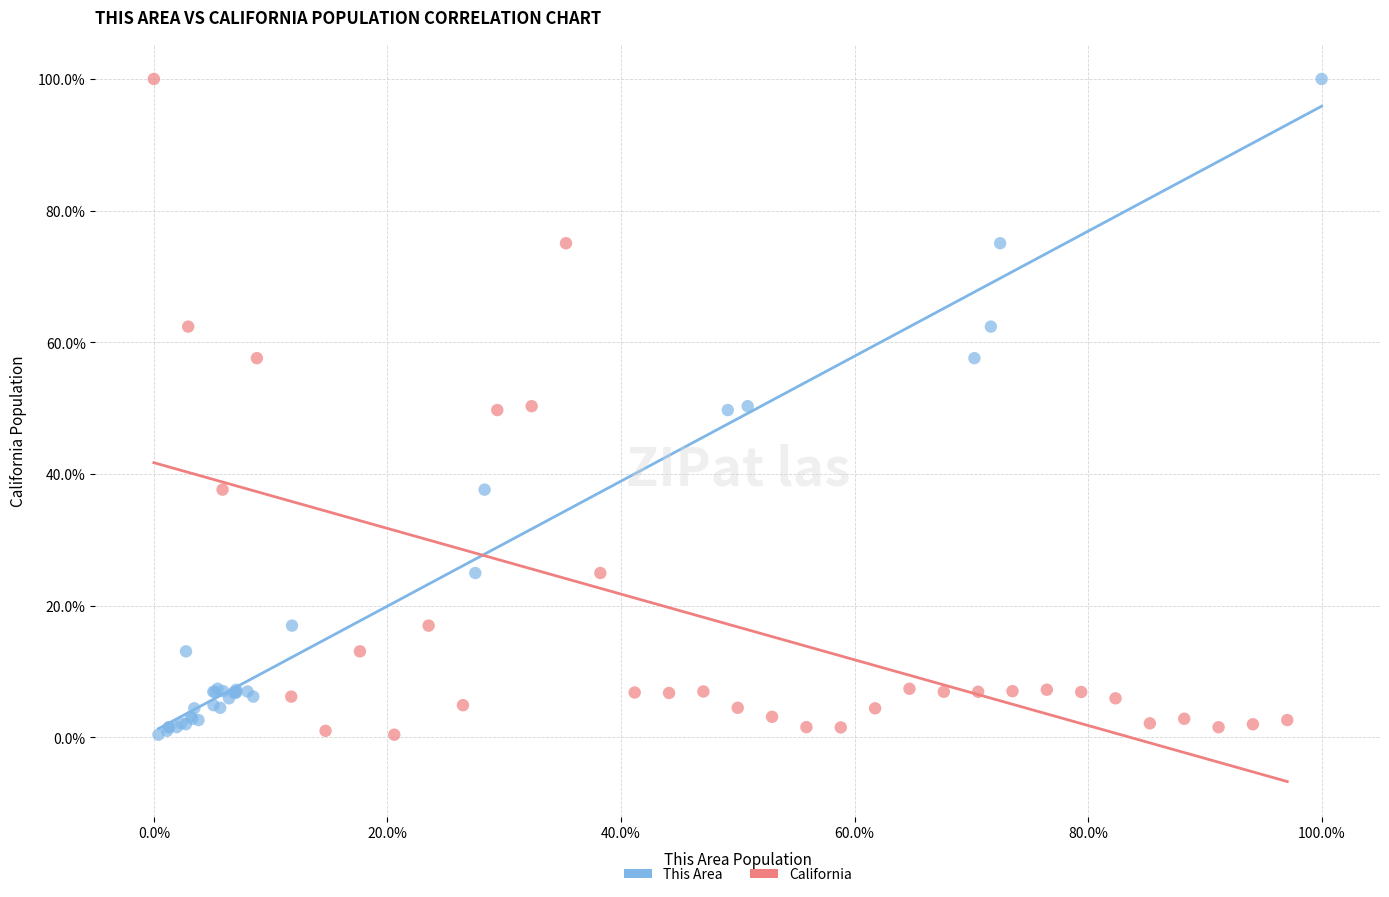

What are all the series names shown in the legend?

This Area, California